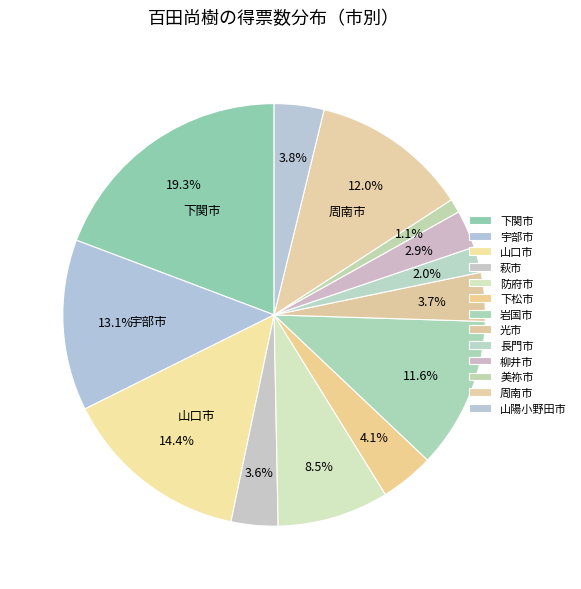

Which slice is the smallest?

美祢市